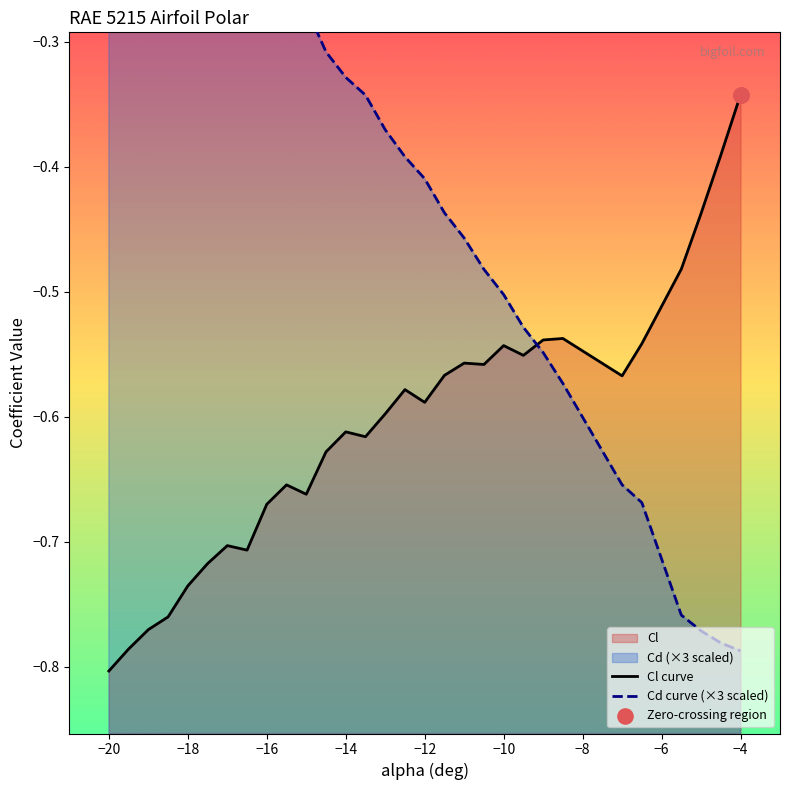

Which series has the widest spread of Y values?

Cd